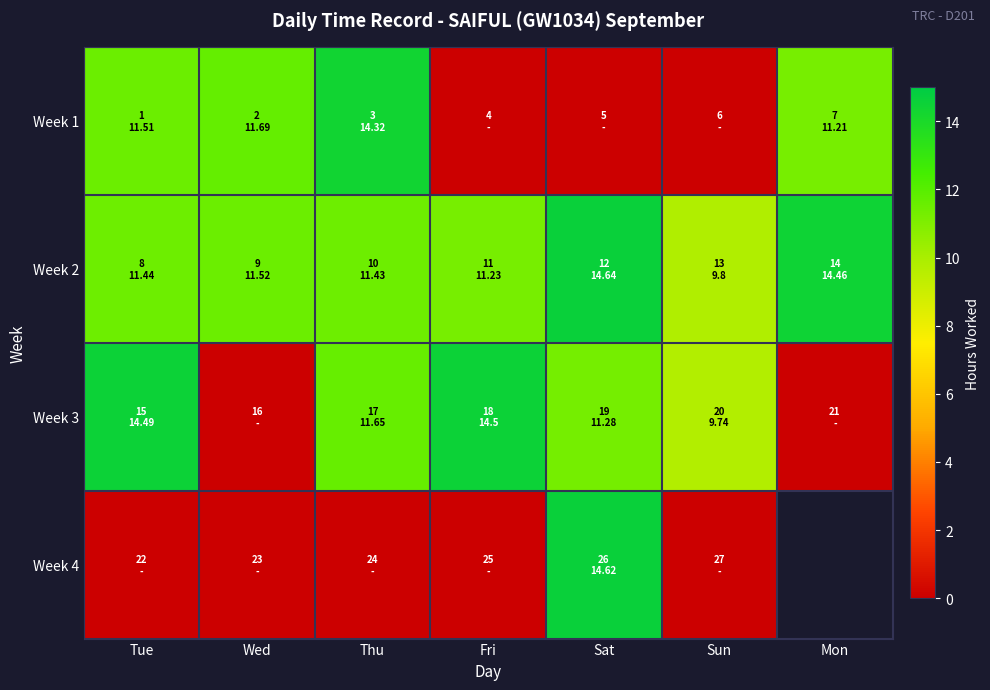

Which series changed the most between Thu and Sun?

Week 1